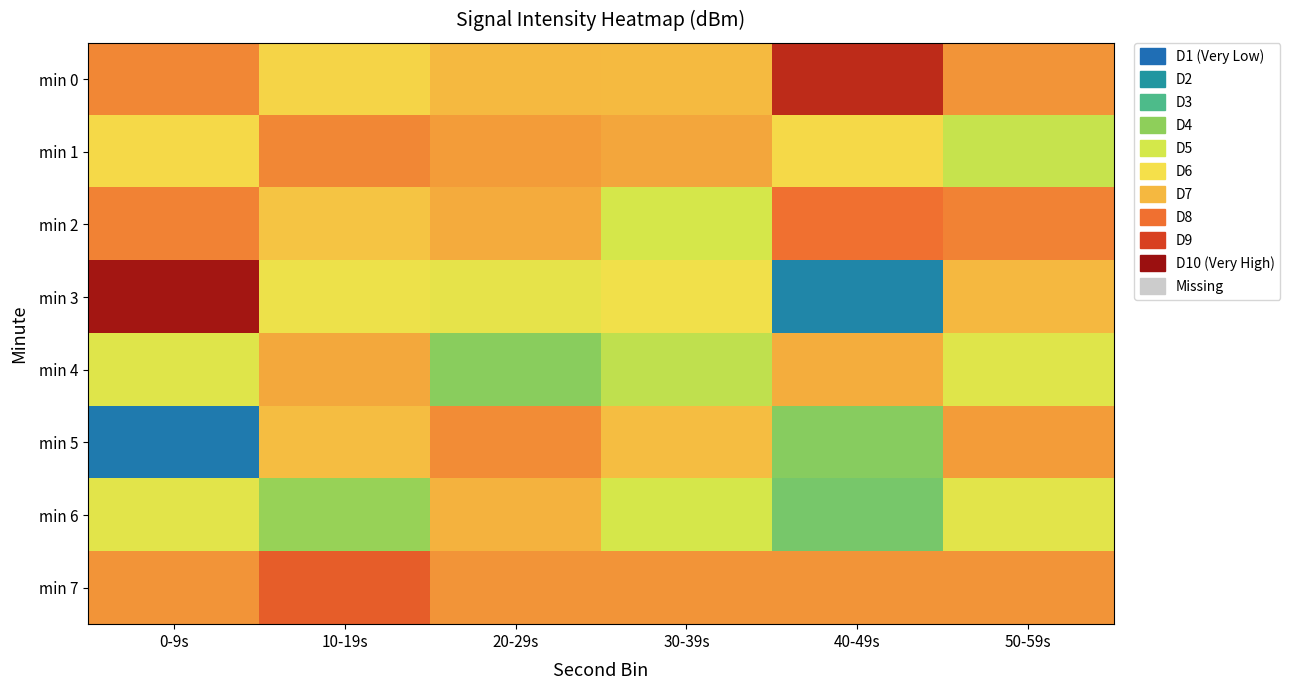

Reading left to right, transcribe all the data shown in this chart.

min 0: 0-9s=-94.6	10-19s=-96.1	20-29s=-95.4	30-39s=-95.4	40-49s=-92.6	50-59s=-94.8
min 1: 0-9s=-96.3	10-19s=-94.6	20-29s=-94.9	30-39s=-95.1	40-49s=-96.3	50-59s=-97.8
min 2: 0-9s=-94.5	10-19s=-95.7	20-29s=-95.2	30-39s=-97.5	40-49s=-94.3	50-59s=-94.5
min 3: 0-9s=-92.2	10-19s=-96.7	20-29s=-96.9	30-39s=-96.6	40-49s=-101.3	50-59s=-95.3
min 4: 0-9s=-97.2	10-19s=-95.1	20-29s=-98.8	30-39s=-97.9	40-49s=-95.2	50-59s=-97.2
min 5: 0-9s=-101.6	10-19s=-95.5	20-29s=-94.7	30-39s=-95.5	40-49s=-98.8	50-59s=-94.9
min 6: 0-9s=-97.1	10-19s=-98.5	20-29s=-95.3	30-39s=-97.5	40-49s=-99.0	50-59s=-97.1
min 7: 0-9s=-94.8	10-19s=-93.8	20-29s=-94.8	30-39s=-94.8	40-49s=-94.8	50-59s=-94.8